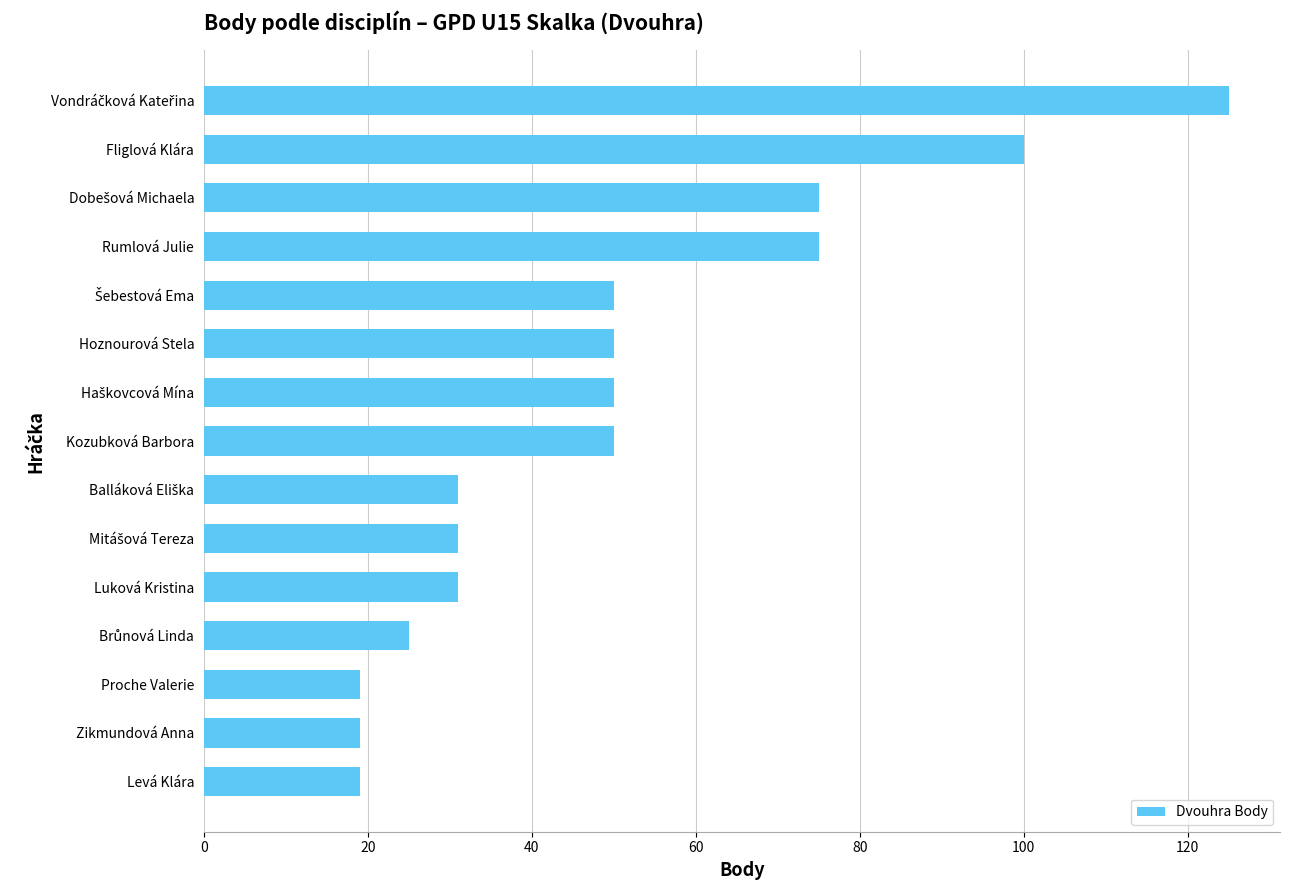

Which has a higher value, Fliglová Klára or Luková Kristina?

Fliglová Klára